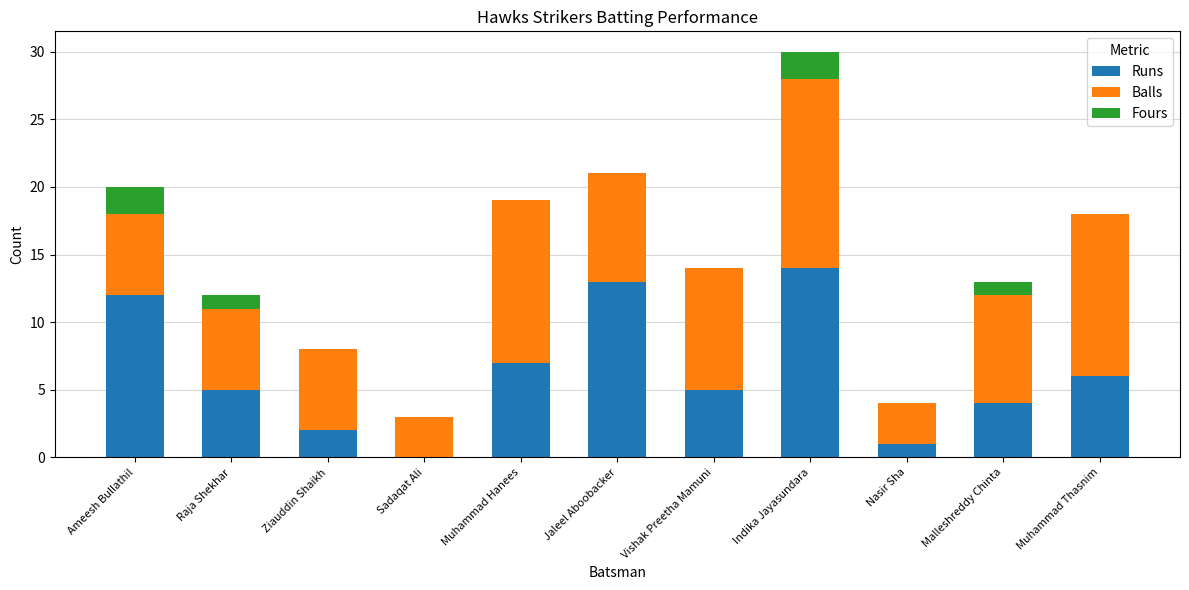

Is it true that Runs equals 13 at Jaleel Aboobacker?

True